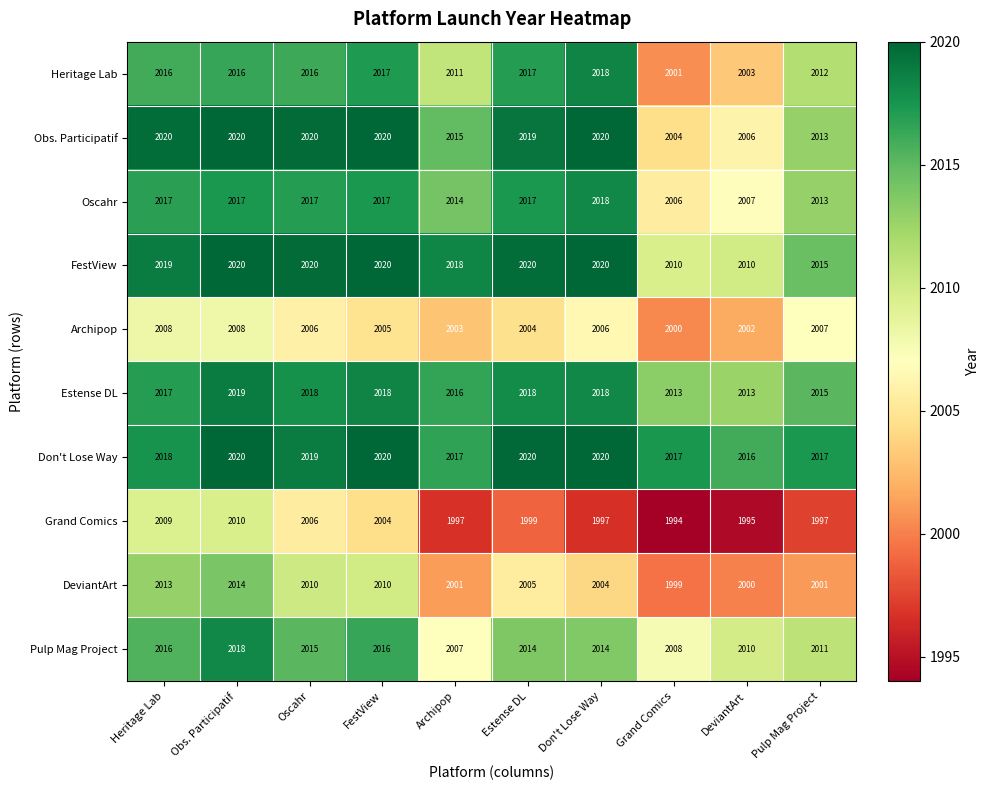

Between Don't Lose Way and DeviantArt, which series saw the biggest shift?

Heritage Lab